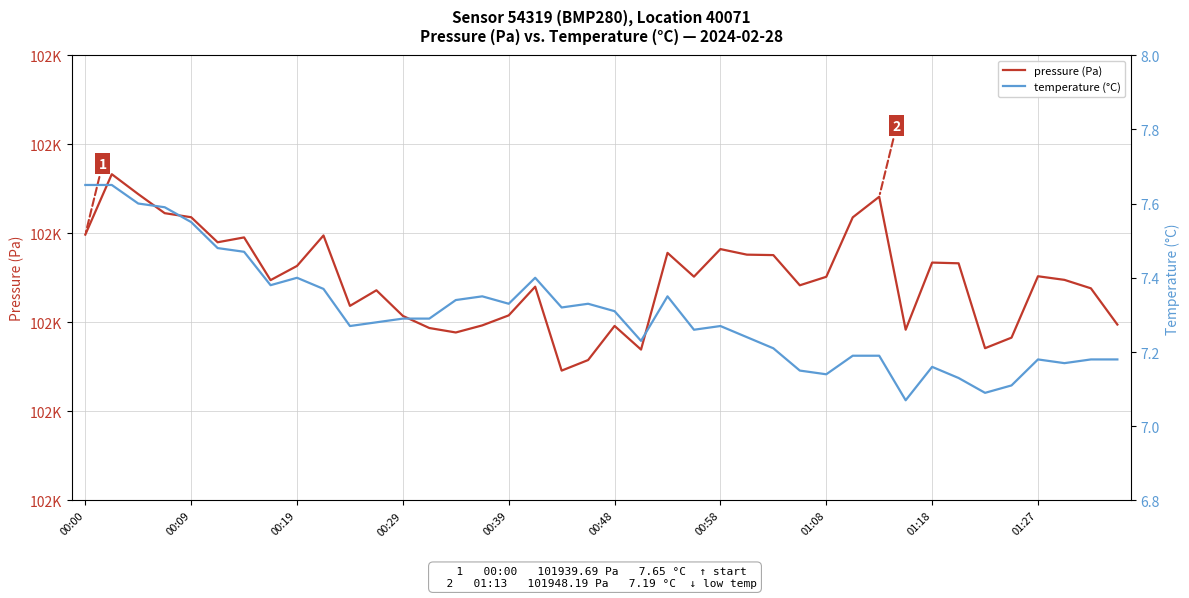

What is the difference between the maximum and minimum values in the pressure (Pa) series?

44.1